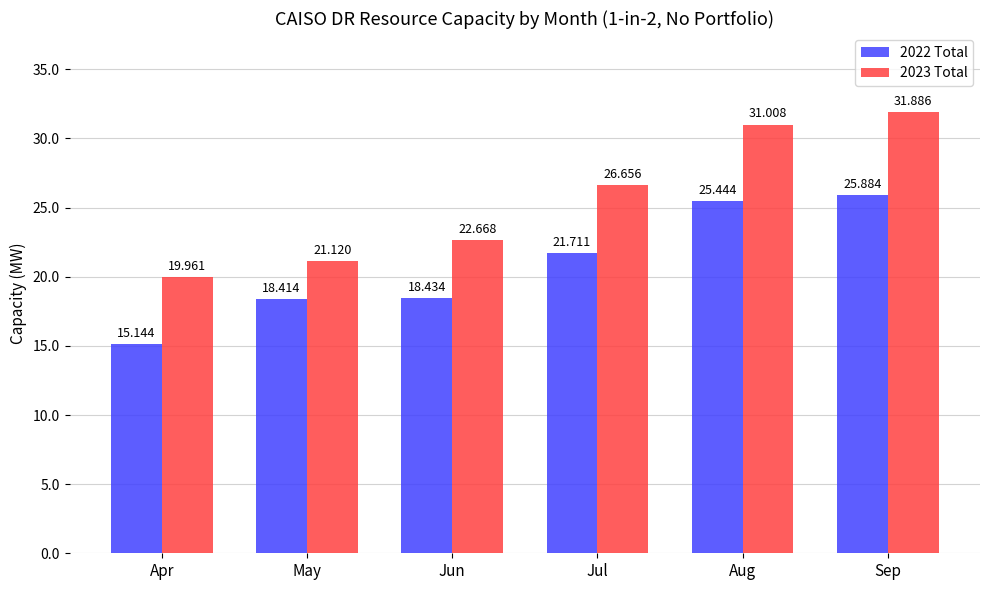

What is the sum of all 2022 Total values?

125.0